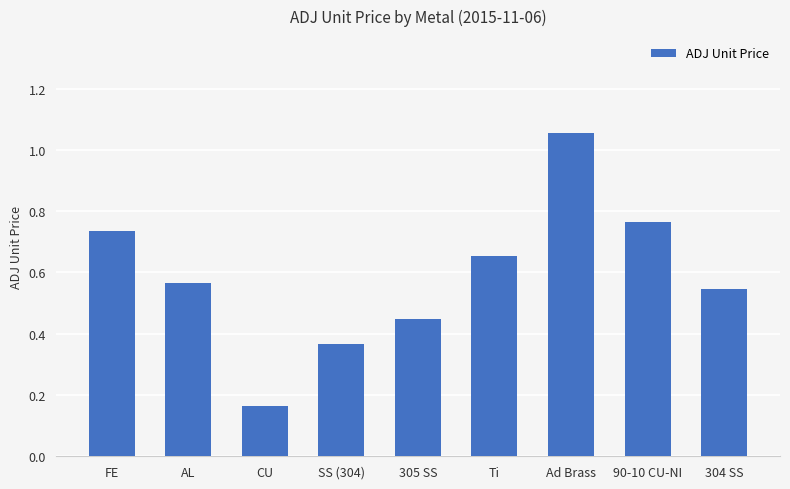

Which category has the highest value across all series?

Ad Brass